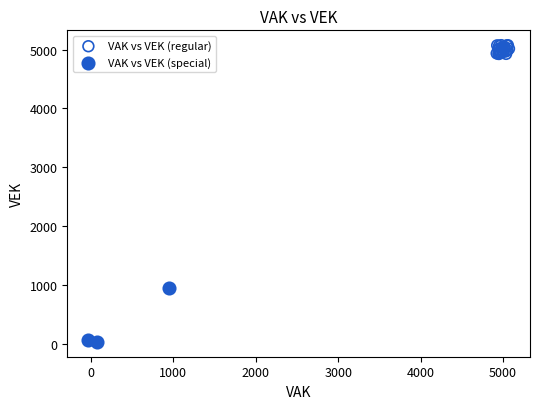

Which series contains the highest Y value?

VAK vs VEK (regular)